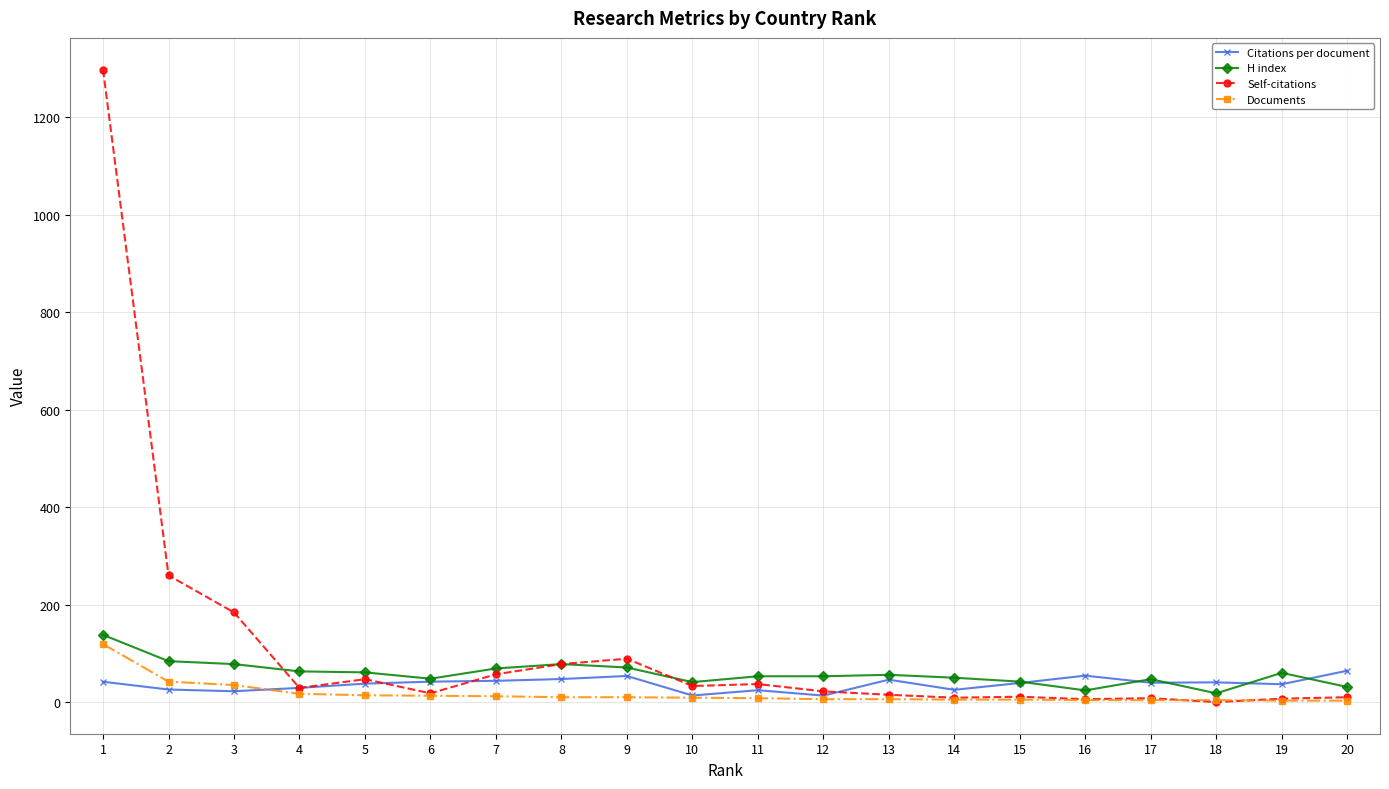

True or false: Citations per document has more than 0 interior local peaks.

True